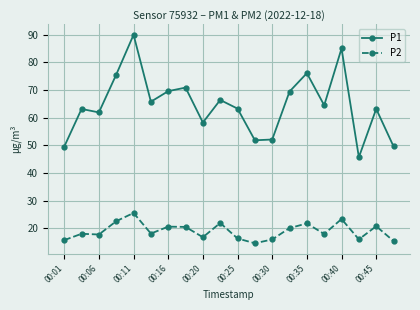

True or false: P1 and P2 intersect in this chart.

False